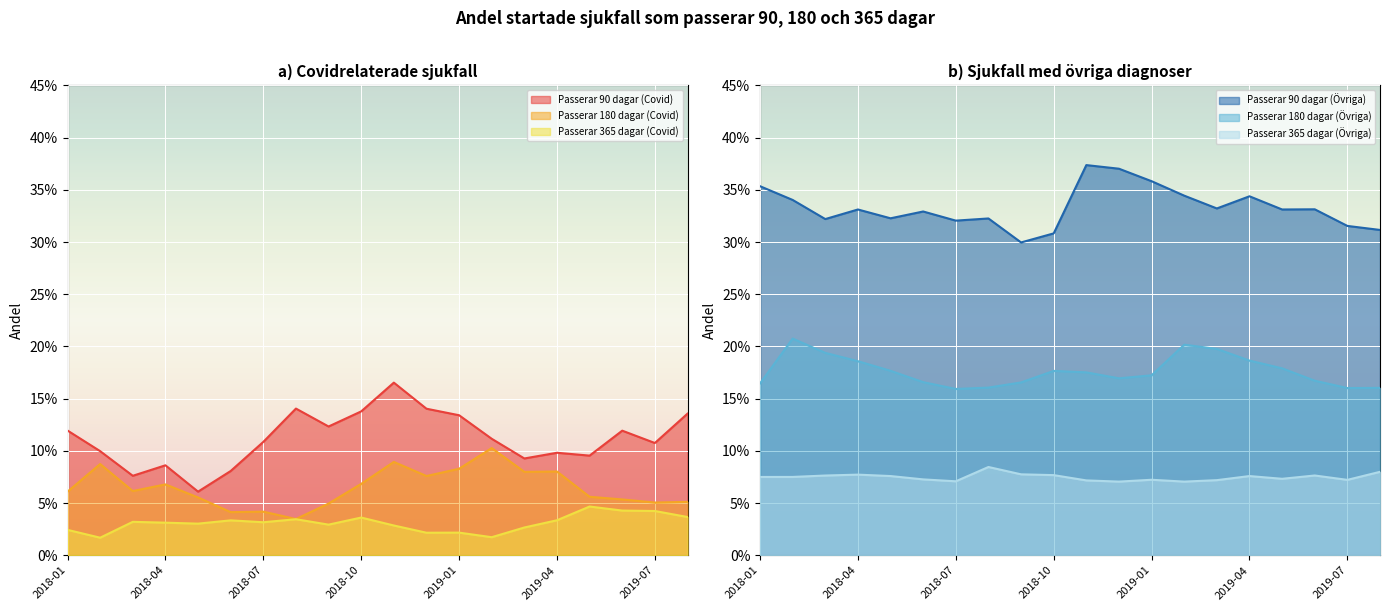

How many lines are shown in the chart?

6